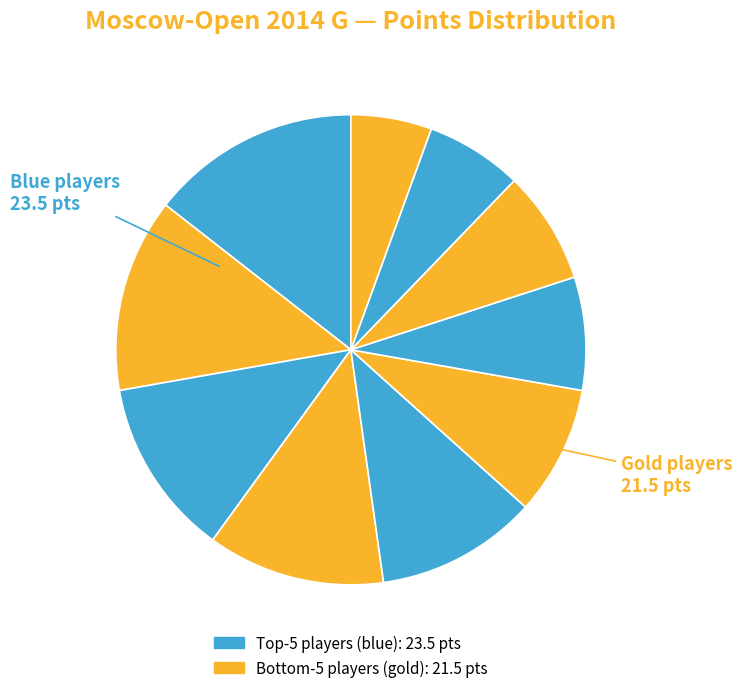

To the nearest percent, what is the average slice percentage?

10%